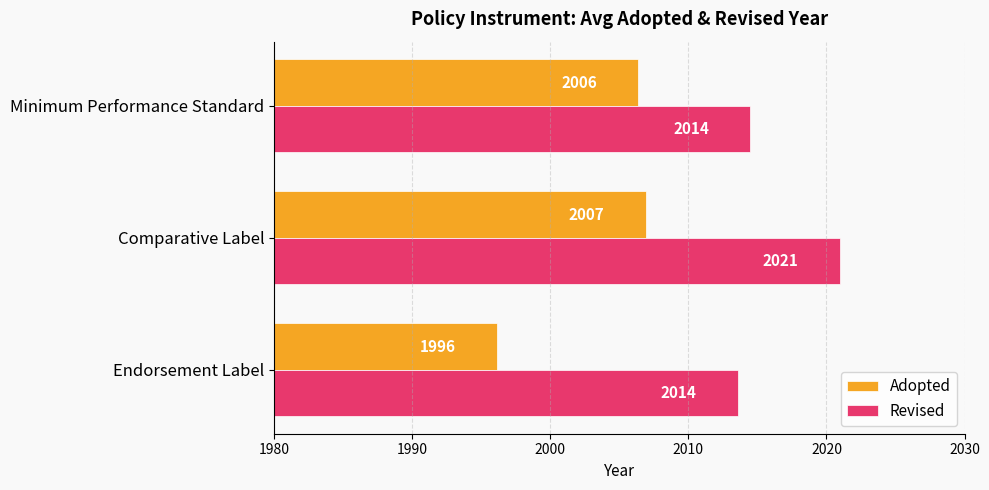

Which series has the widest spread of values?

Adopted